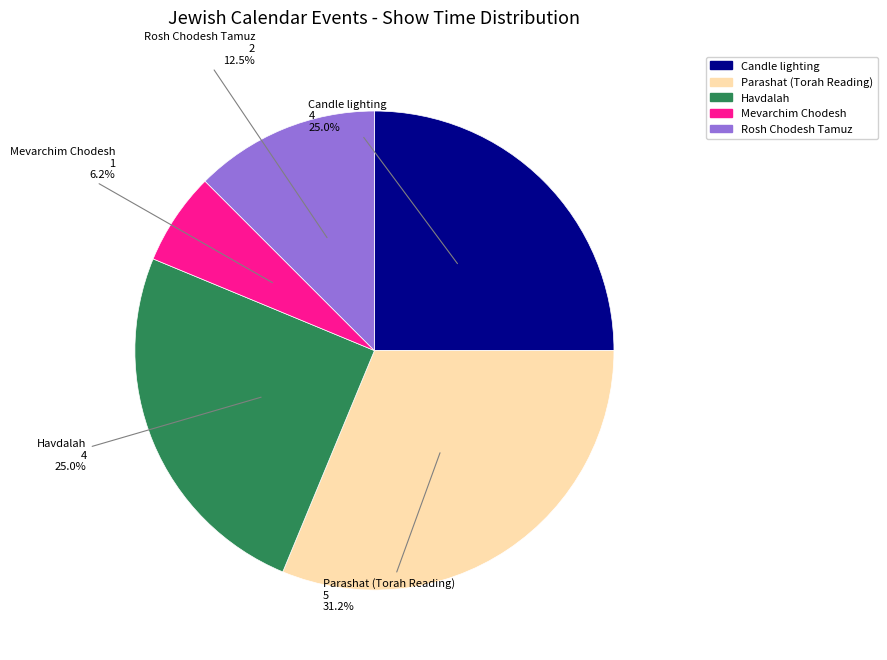

Is the sum of Havdalah and Mevarchim Chodesh greater than half?

No